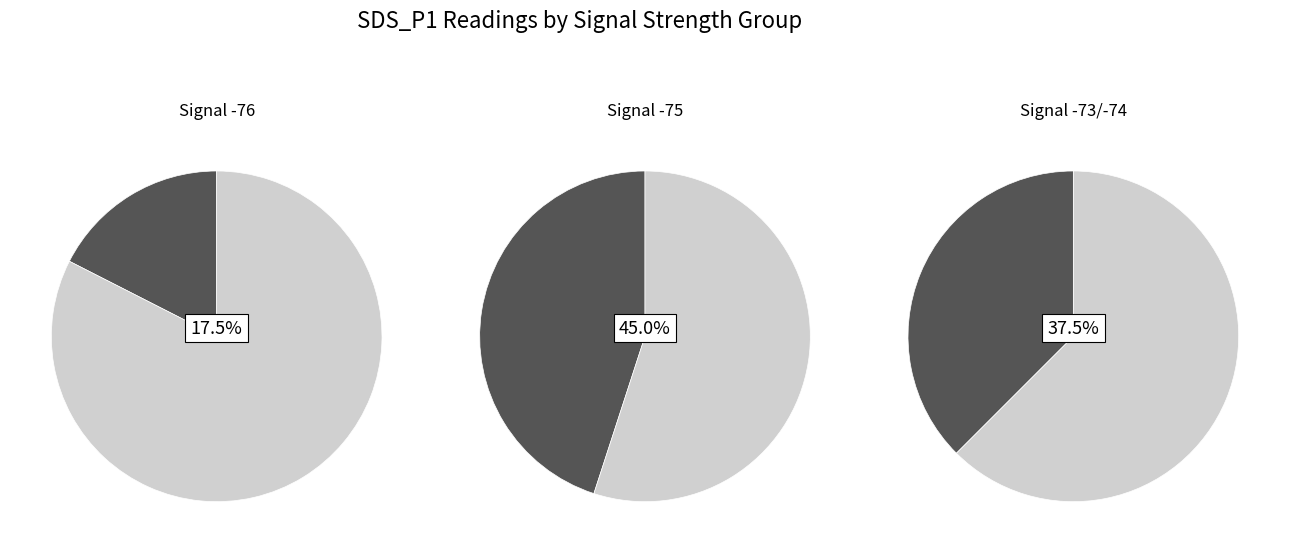

True or false: 25 accounts for 1% of the total.

False